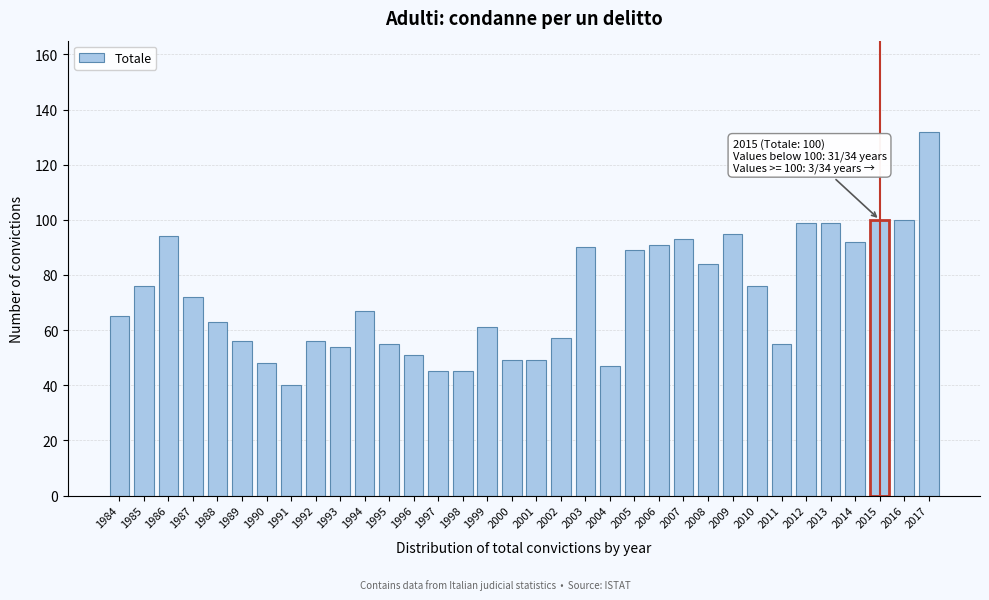

What is the value of the 2nd bar from the left?

76